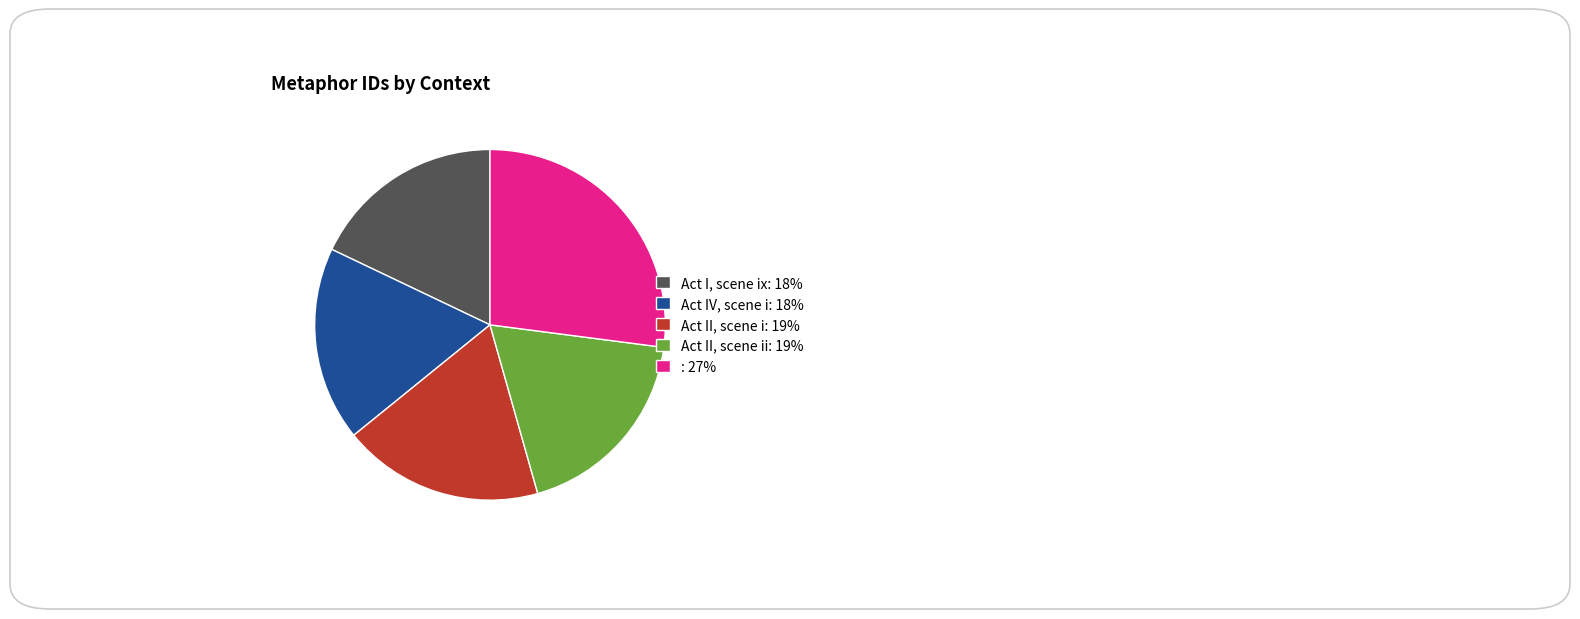

Do Act I, scene ix: 18% and Act II, scene ii: 19% together represent more than half of the pie?

No